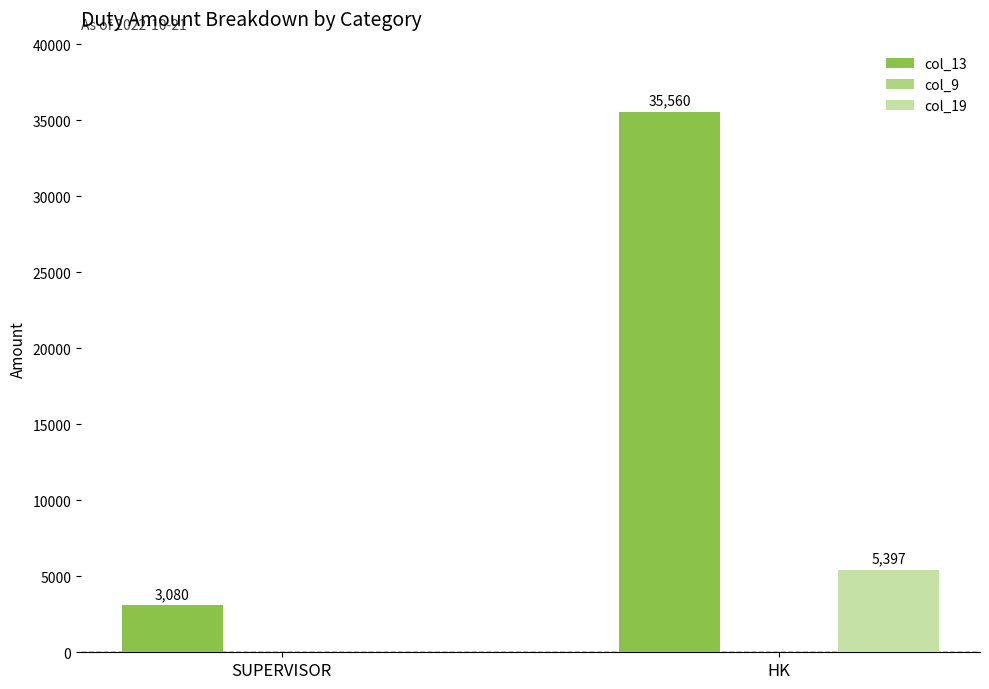

What is the total value across all series at SUPERVISOR?

3080